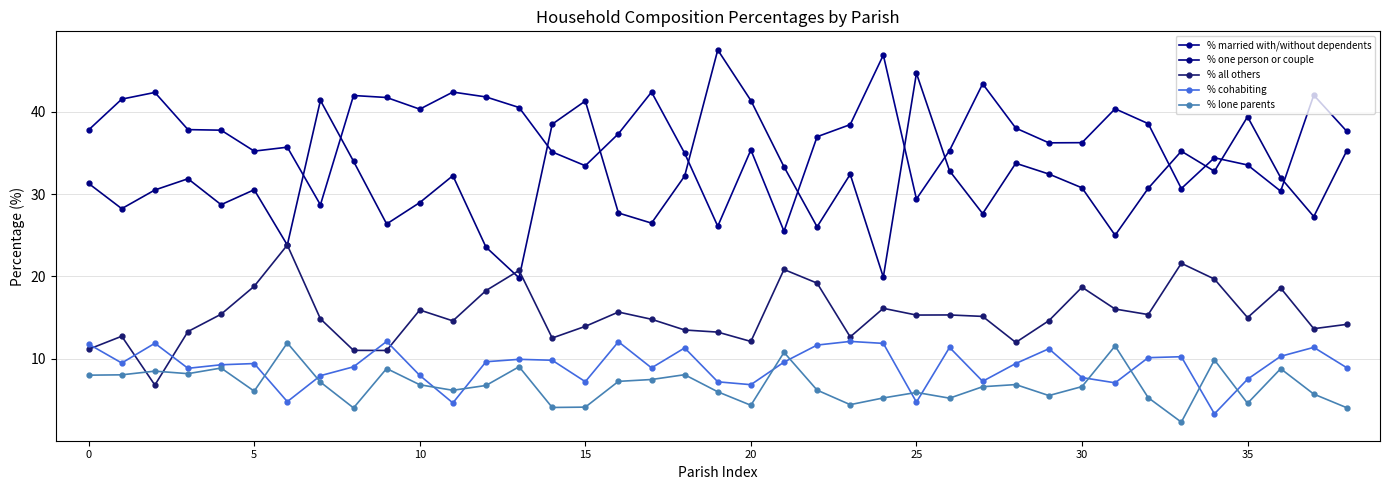

What is the label of the 26th point from the right?

13